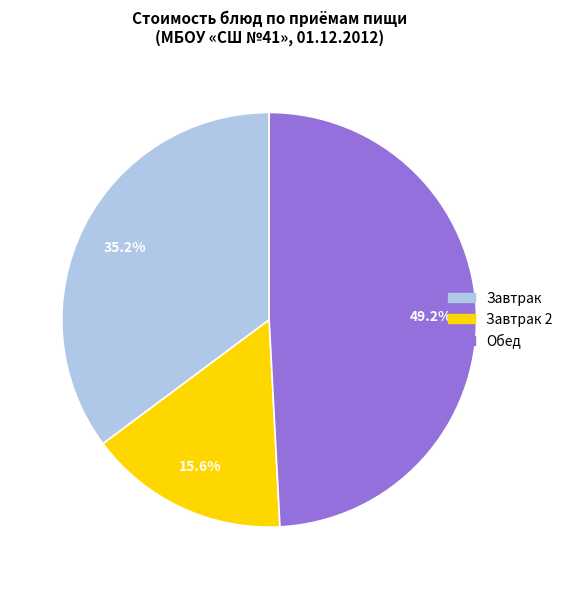

Does any single category account for the majority?

No